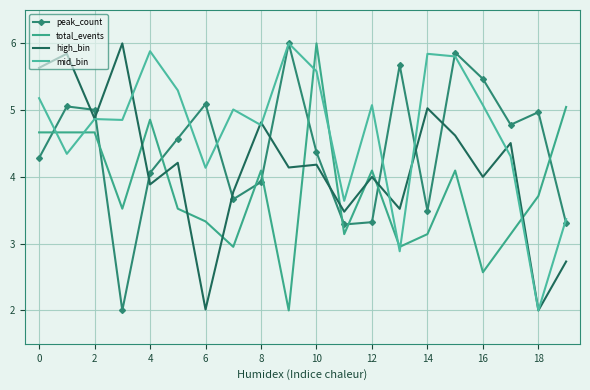

How many interior local valleys does the mid_bin series have?

7